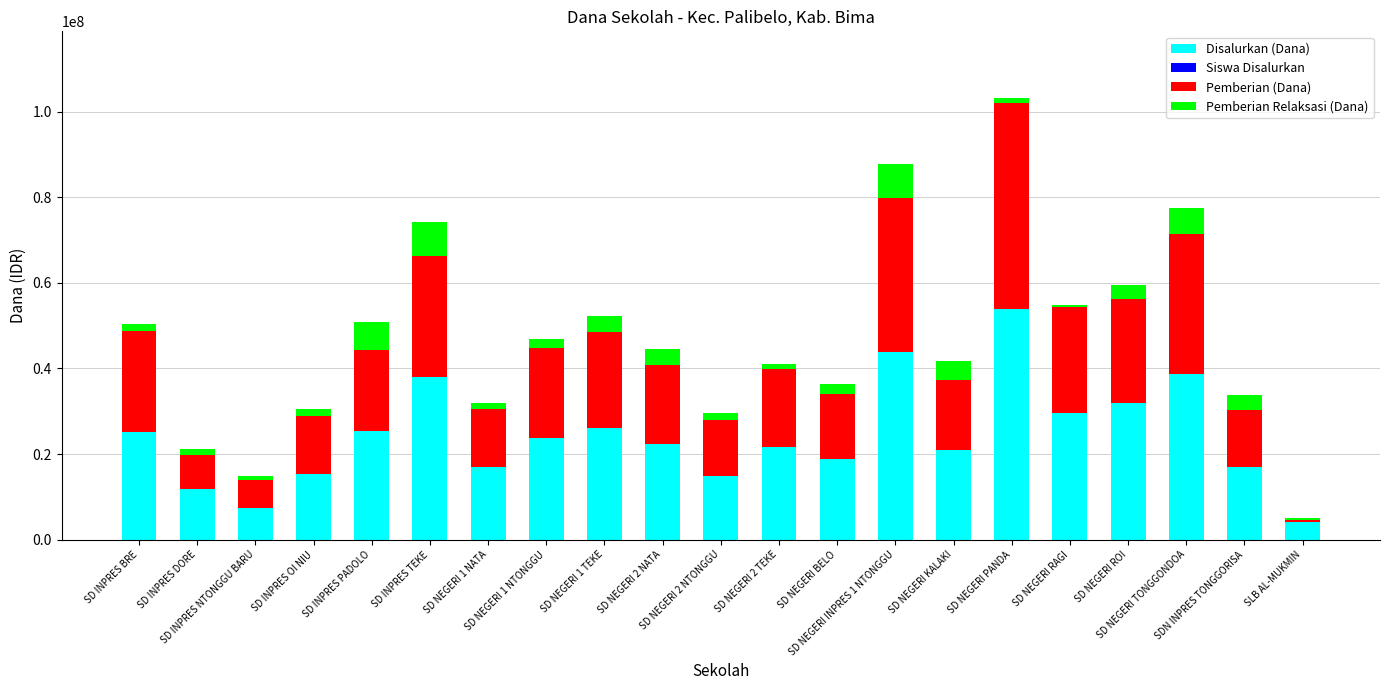

What is the maximum value for Disalurkan (Dana)?

54000000